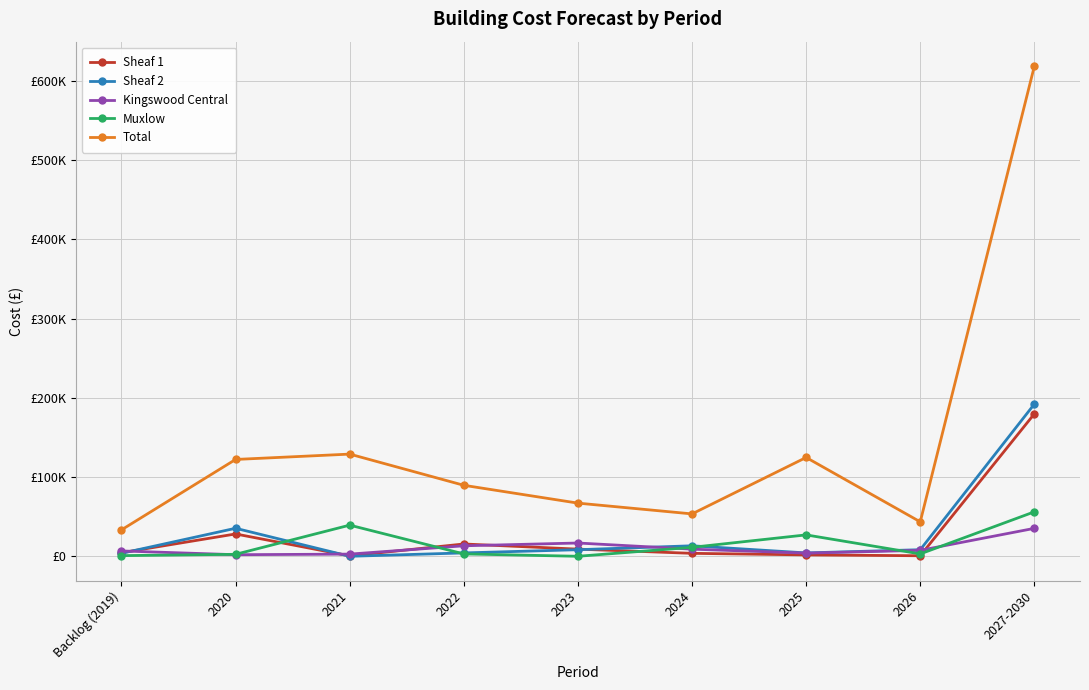

After their last crossing, which series has the higher values: Sheaf 1 or Sheaf 2?

Sheaf 2